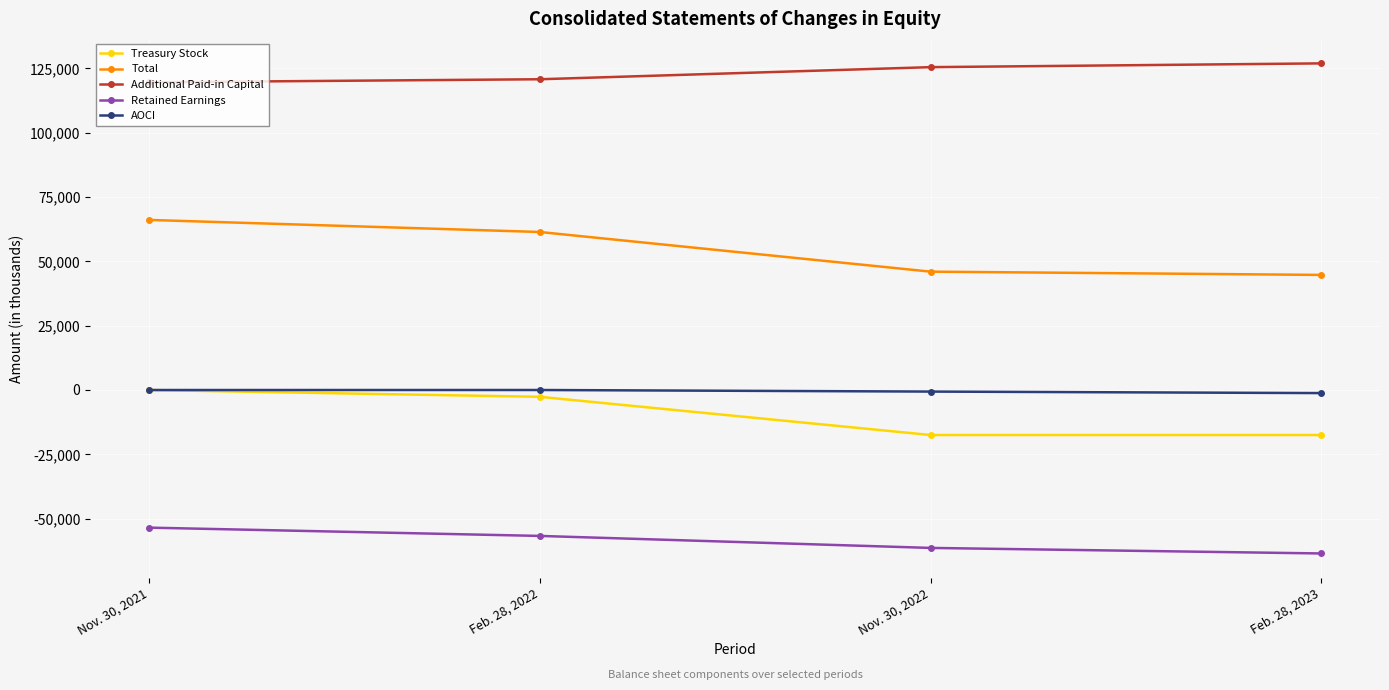

The value of Additional Paid-in Capital at Nov. 30, 2022 is 209992. True or false?

False